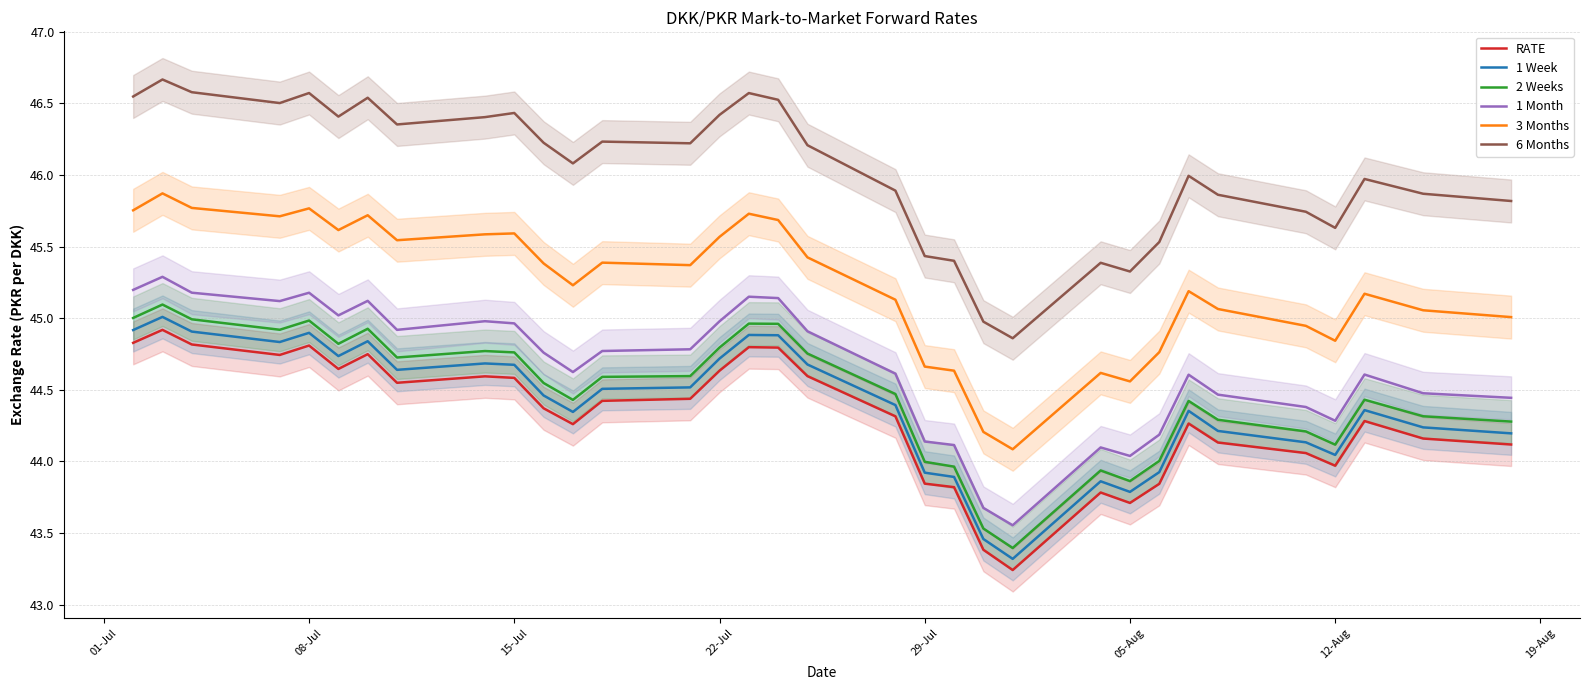

What is the difference between the maximum and second lowest values in the 1 Month series?

1.6